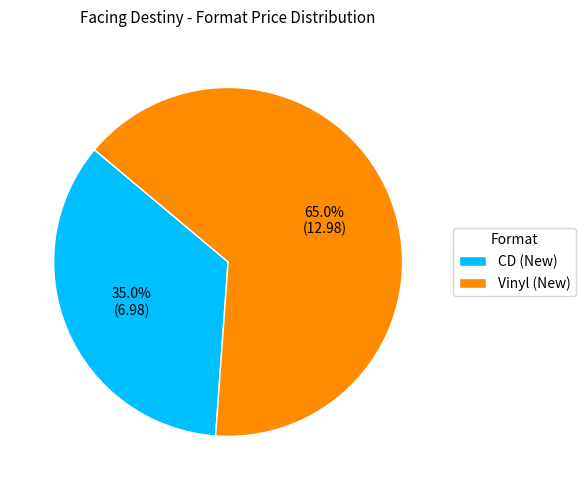

Which category accounts for the majority?

Vinyl (New)